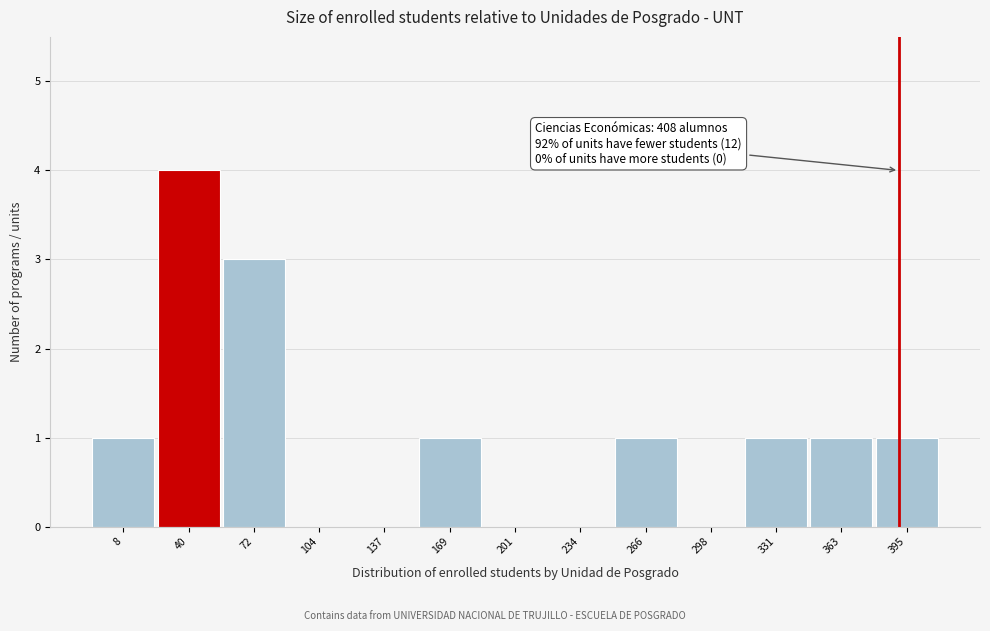

Reading left to right, list all the values displayed in this chart.

8=1	40=4	72=3	104=0	137=0	169=1	201=0	234=0	266=1	298=0	331=1	363=1	395=1